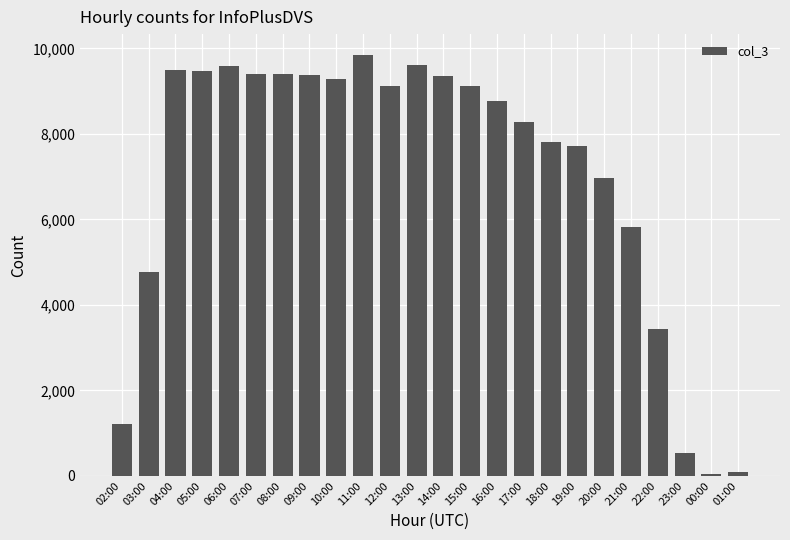

Which category has the highest value across all series?

11:00